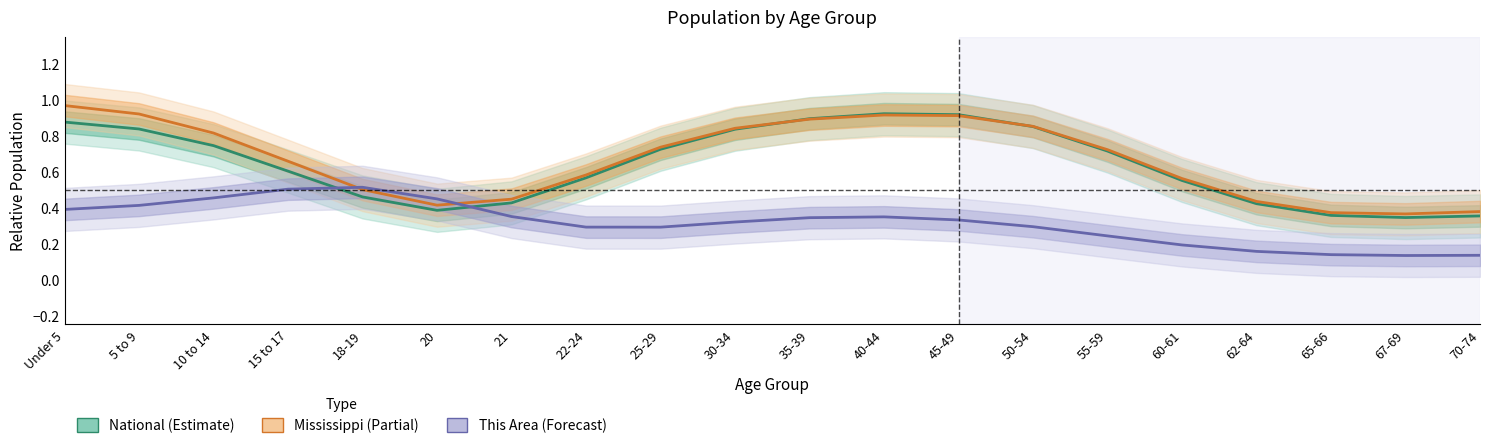

The This Area (Forecast) series shows 0.1 at 22-24. True or false?

False